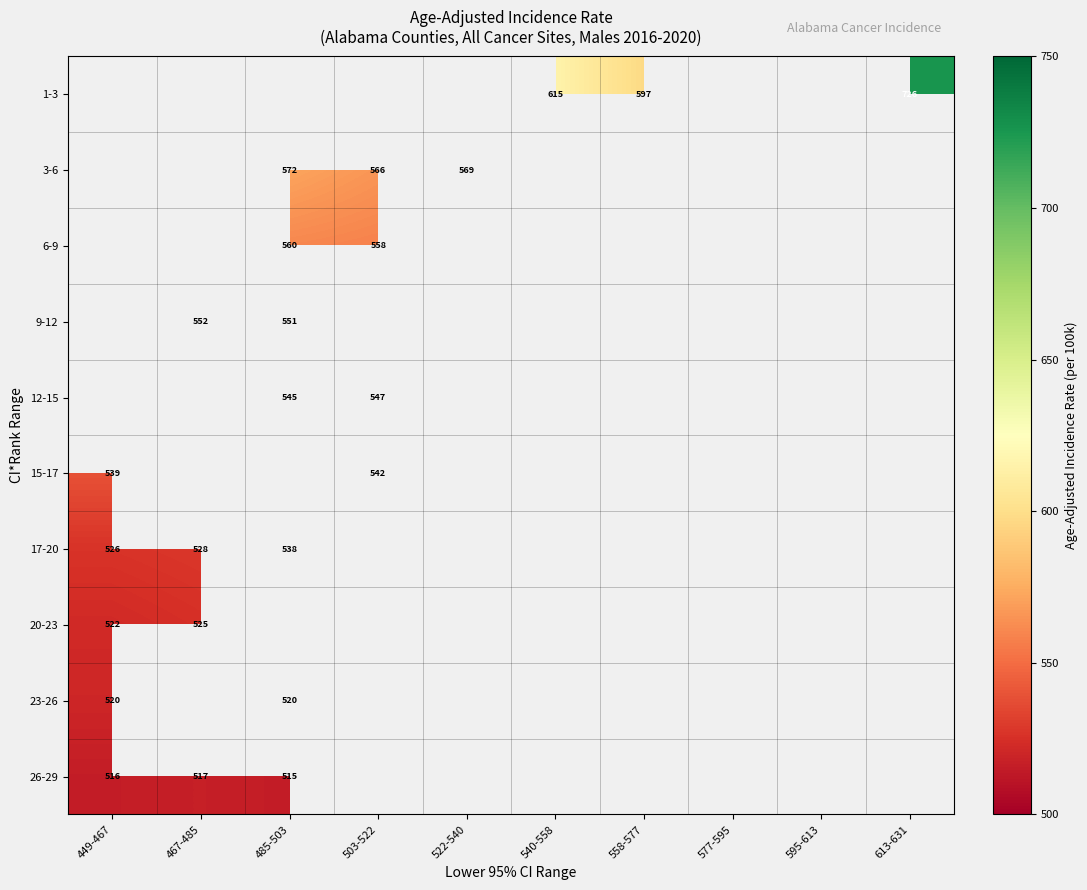

Is it true that 20-23 equals 110 at 449-467?

False